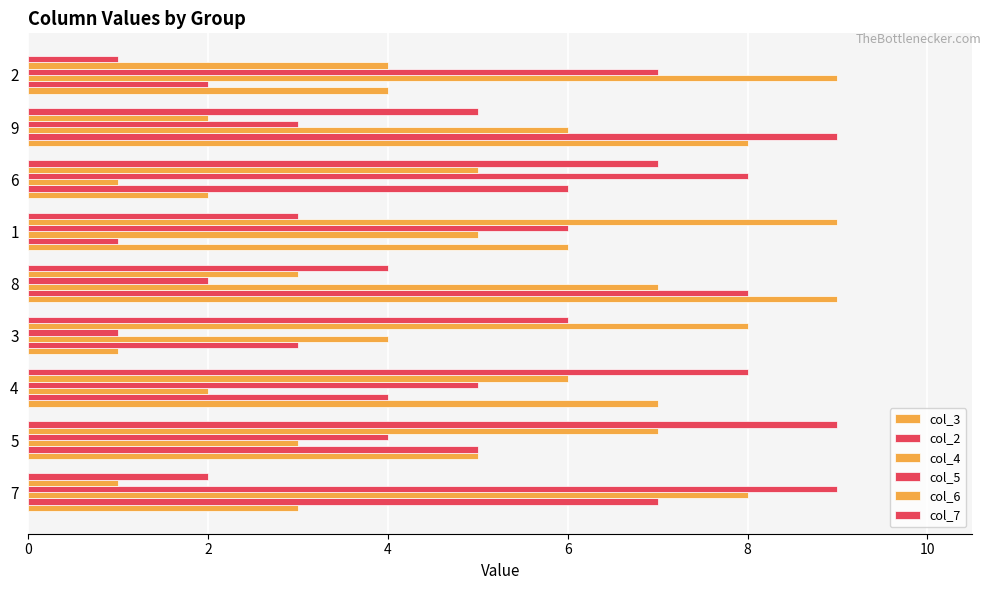

List the series in order of their peak value, lowest first.

col_3, col_2, col_4, col_5, col_6, col_7